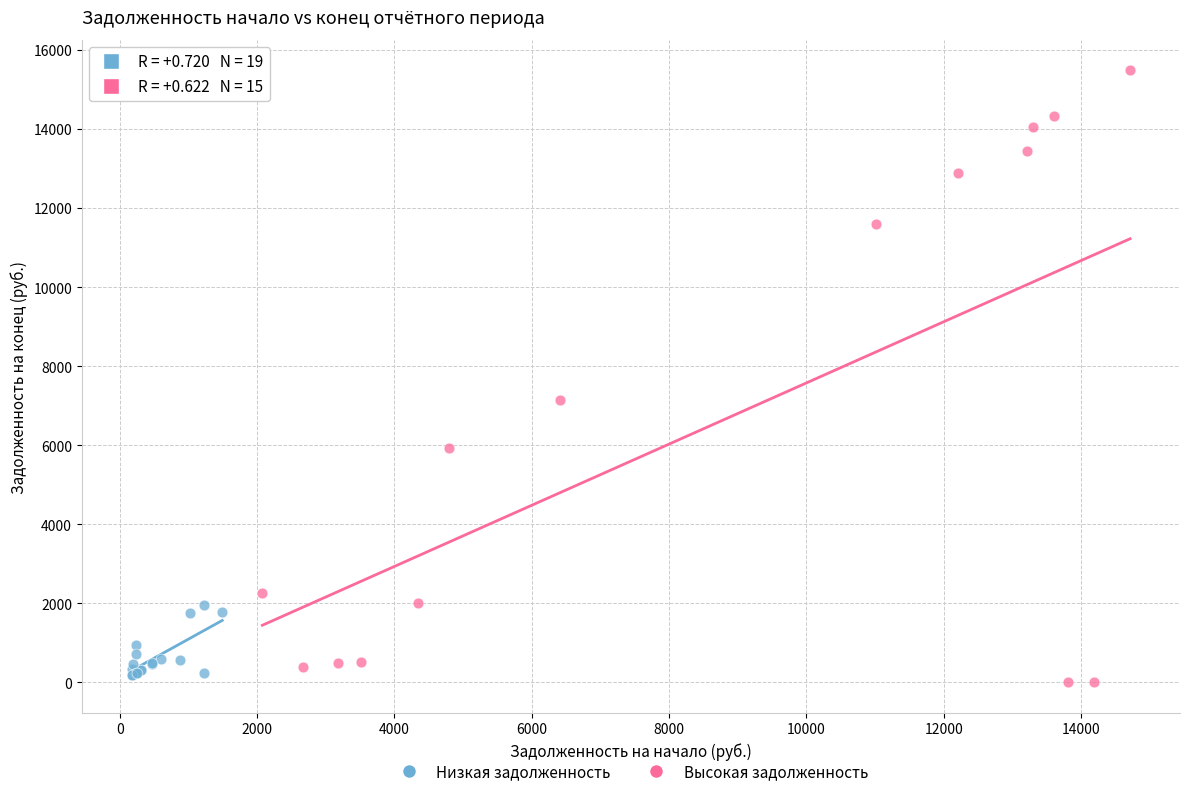

Which series reaches the maximum Y coordinate?

Высокая задолженность